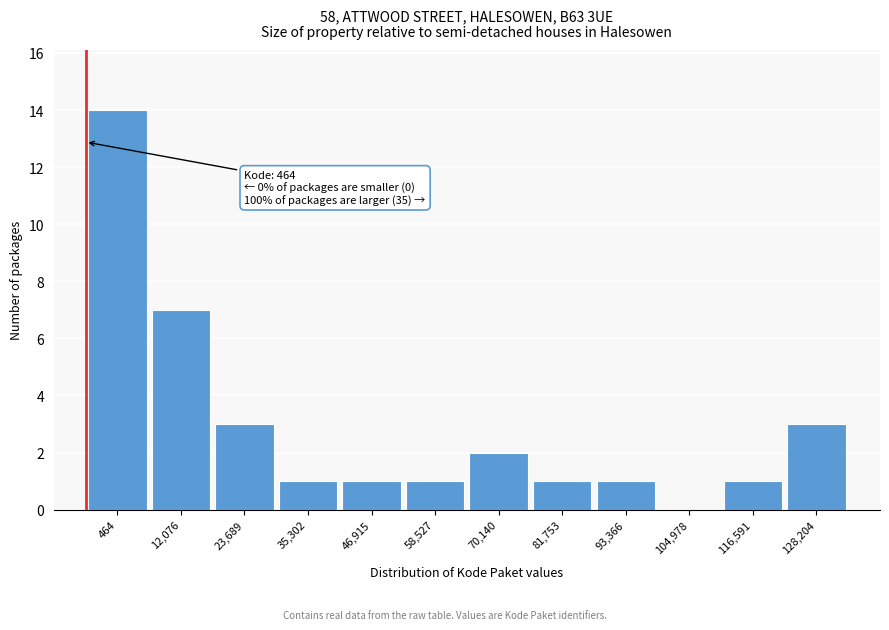

Reading left to right, list all the values displayed in this chart.

464=14	12,076=7	23,689=3	35,302=1	46,915=1	58,527=1	70,140=2	81,753=1	93,366=1	104,978=0	116,591=1	128,204=3